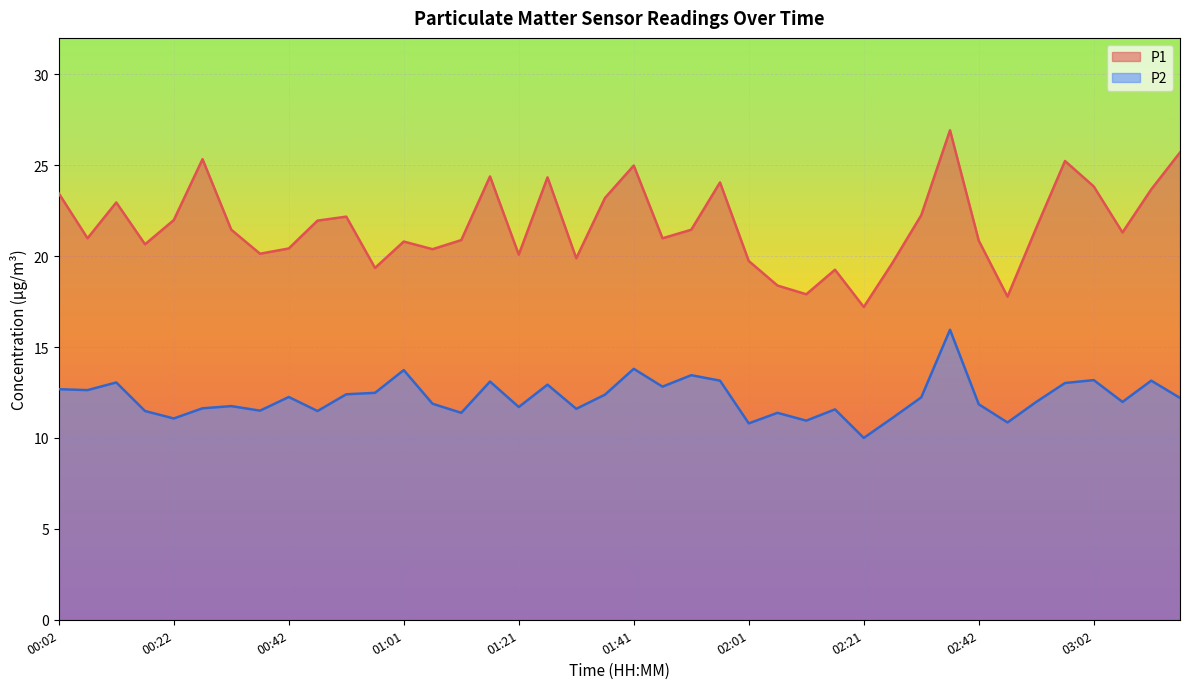

What is the maximum value for P2?

15.9